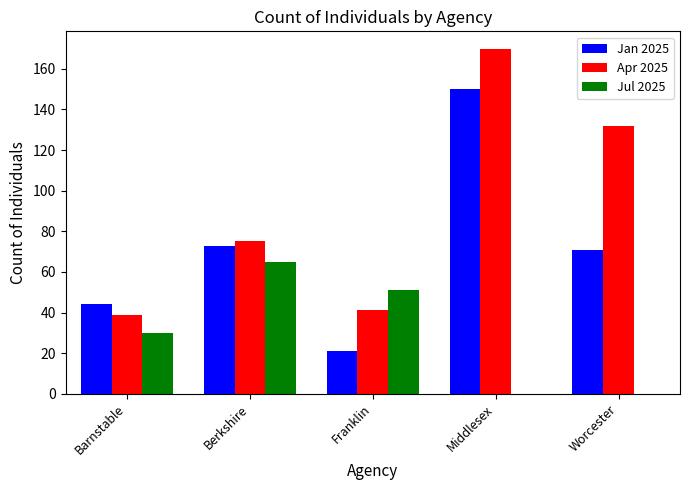

Reading left to right, list all the values displayed in this chart.

Jan 2025: Barnstable=44	Berkshire=73	Franklin=21	Middlesex=150	Worcester=71
Apr 2025: Barnstable=39	Berkshire=75	Franklin=41	Middlesex=170	Worcester=132
Jul 2025: Barnstable=30	Berkshire=65	Franklin=51	Middlesex=0	Worcester=0